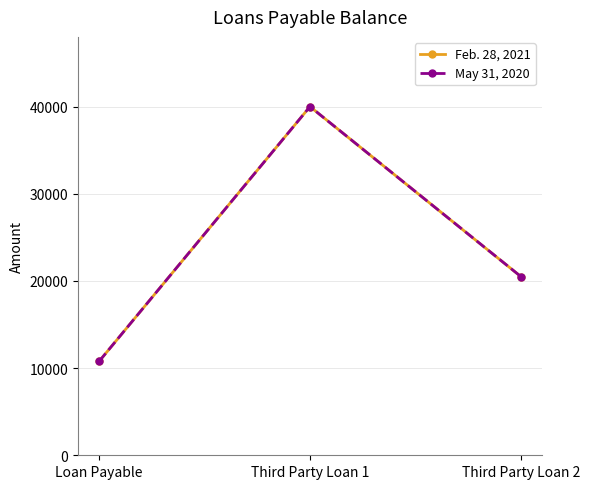

Does the chart have visible grid lines?

Yes